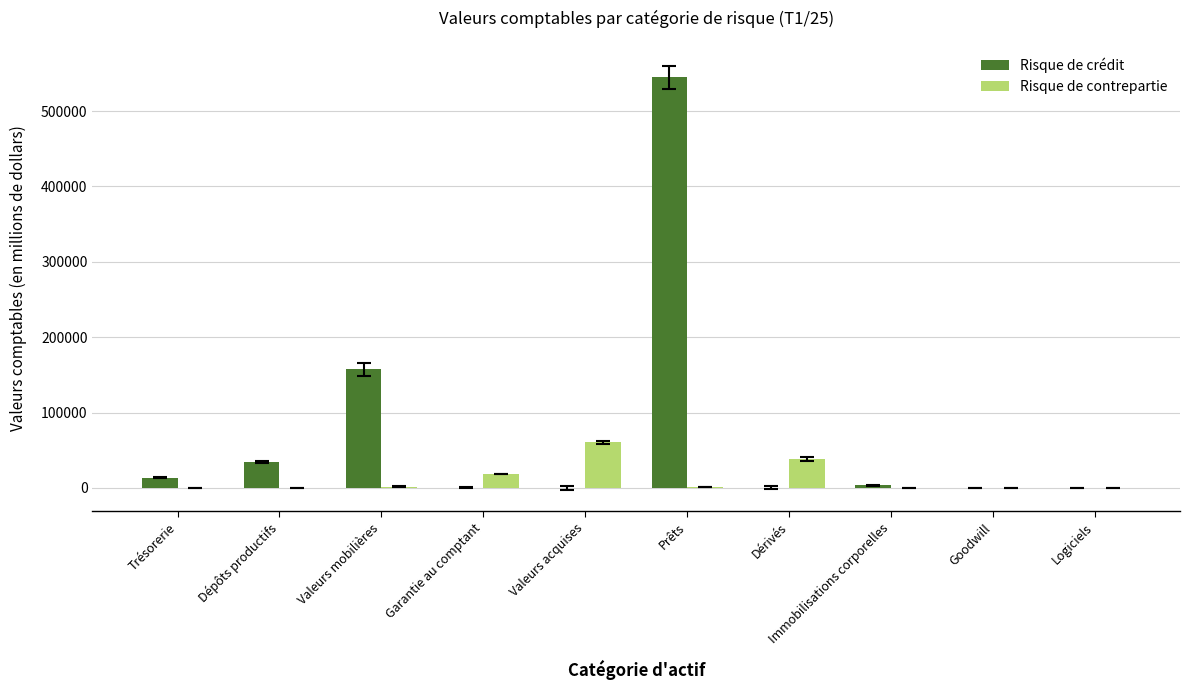

What is the highest value of the Risque de crédit series?

544698